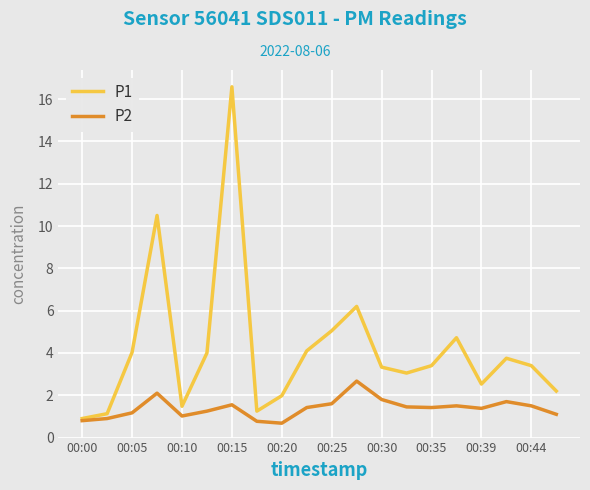

How many lines are shown in the chart?

2